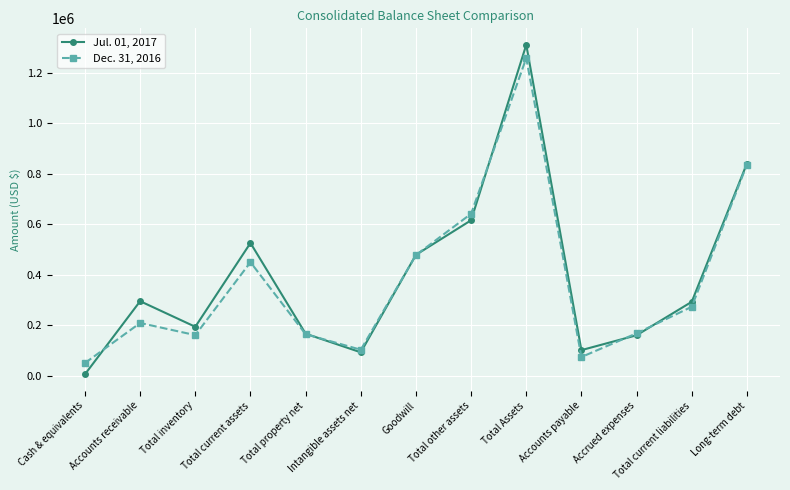

List the series in order of their overall mean, lowest first.

Dec. 31, 2016, Jul. 01, 2017